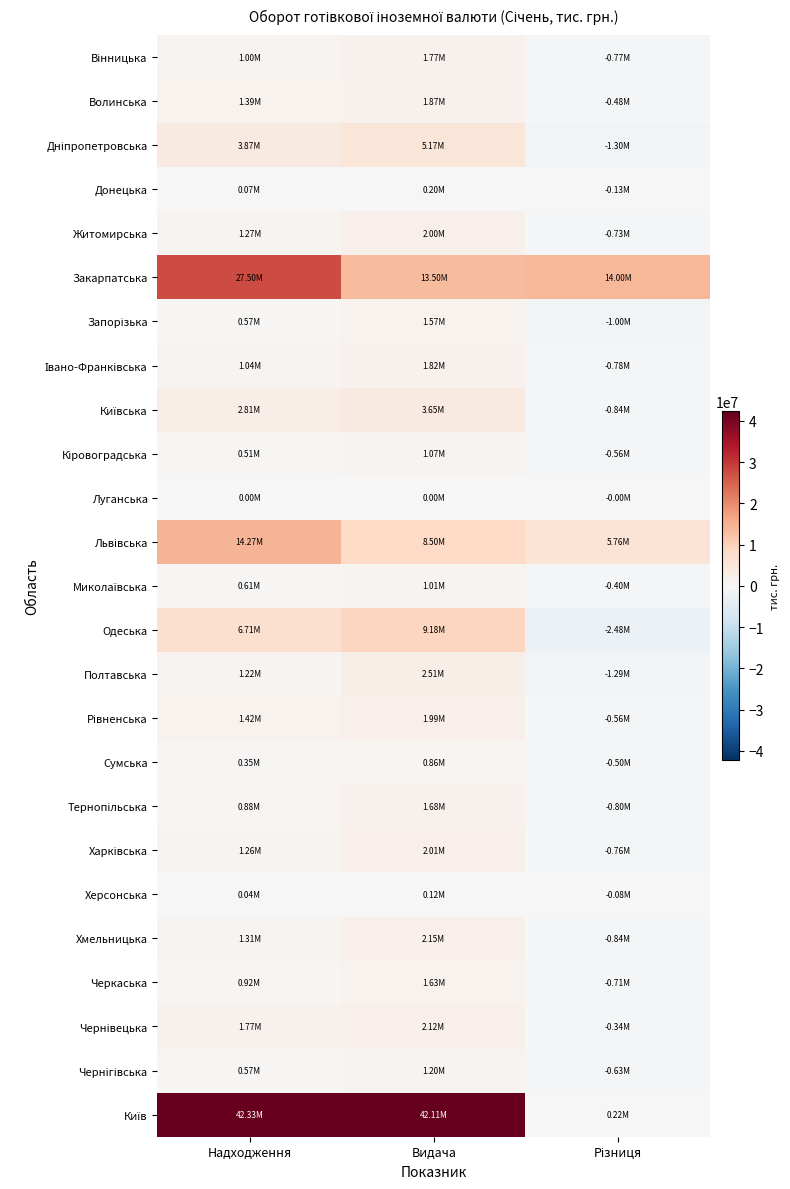

Which series changed the most between Видача and Різниця?

Київ